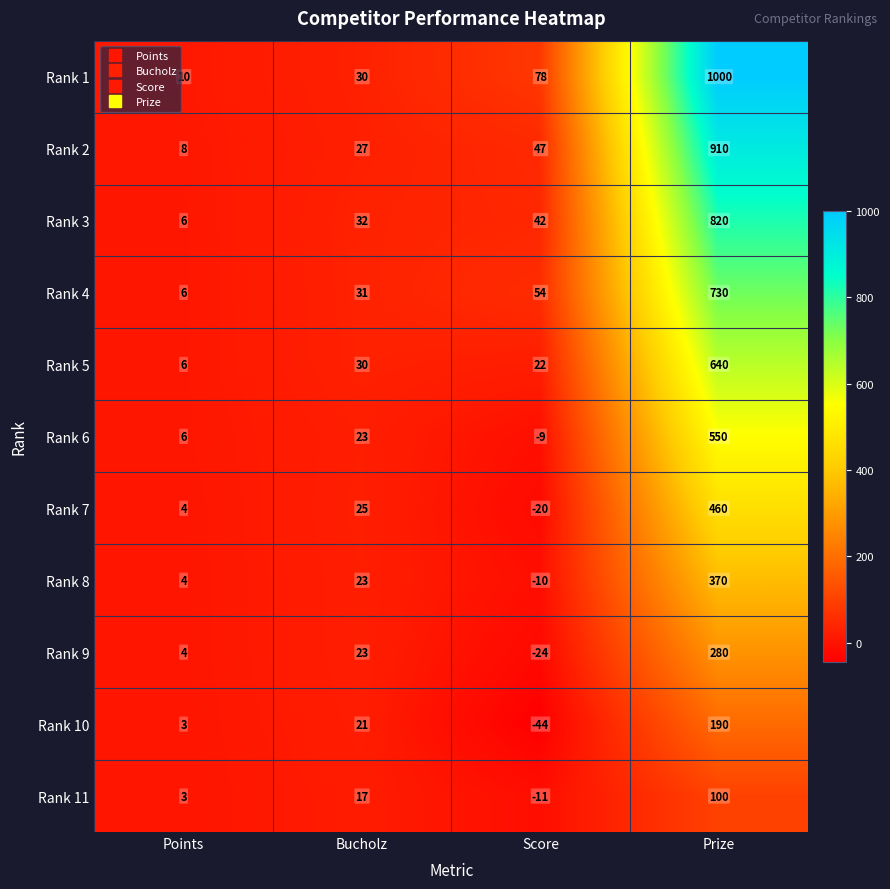

True or false: Rank 3 has a value of 69 at Score.

False